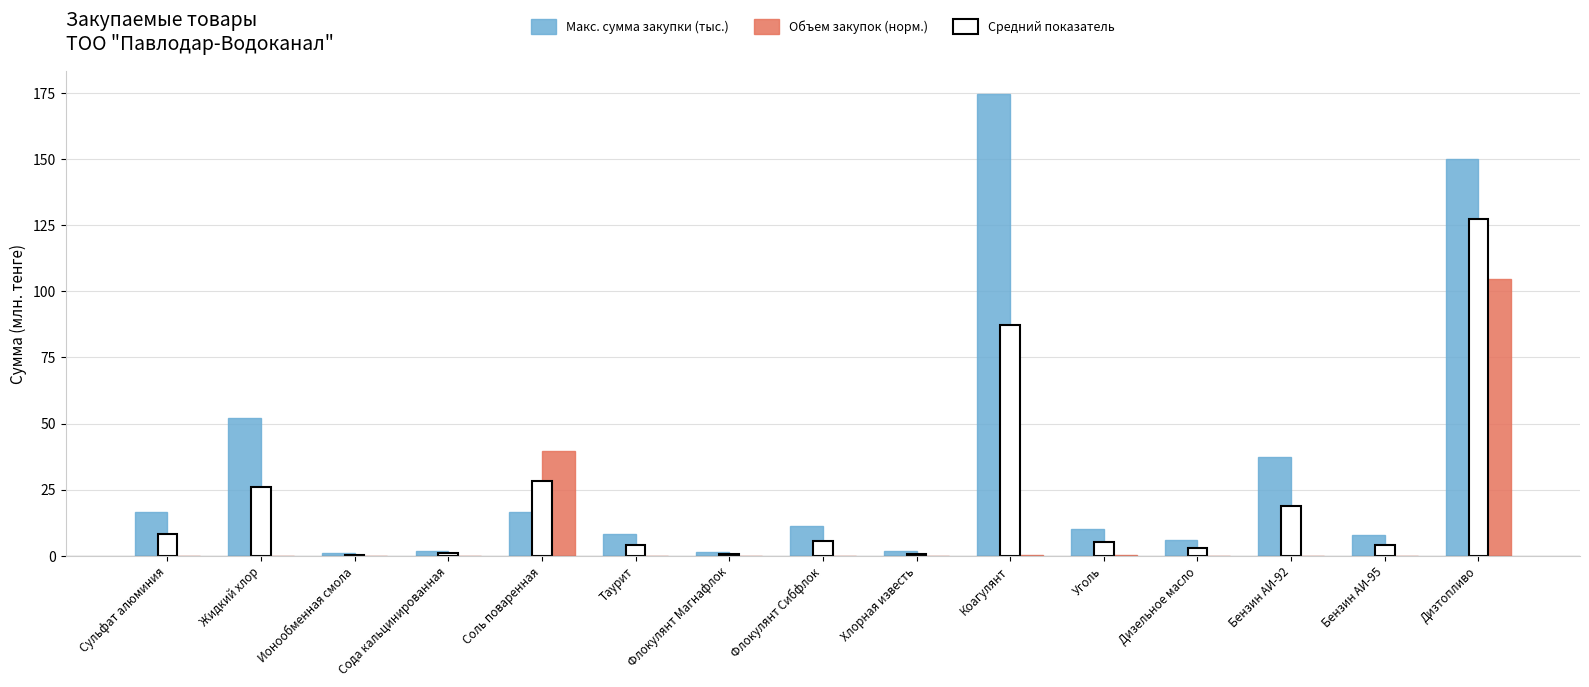

How many series are shown in this chart?

3